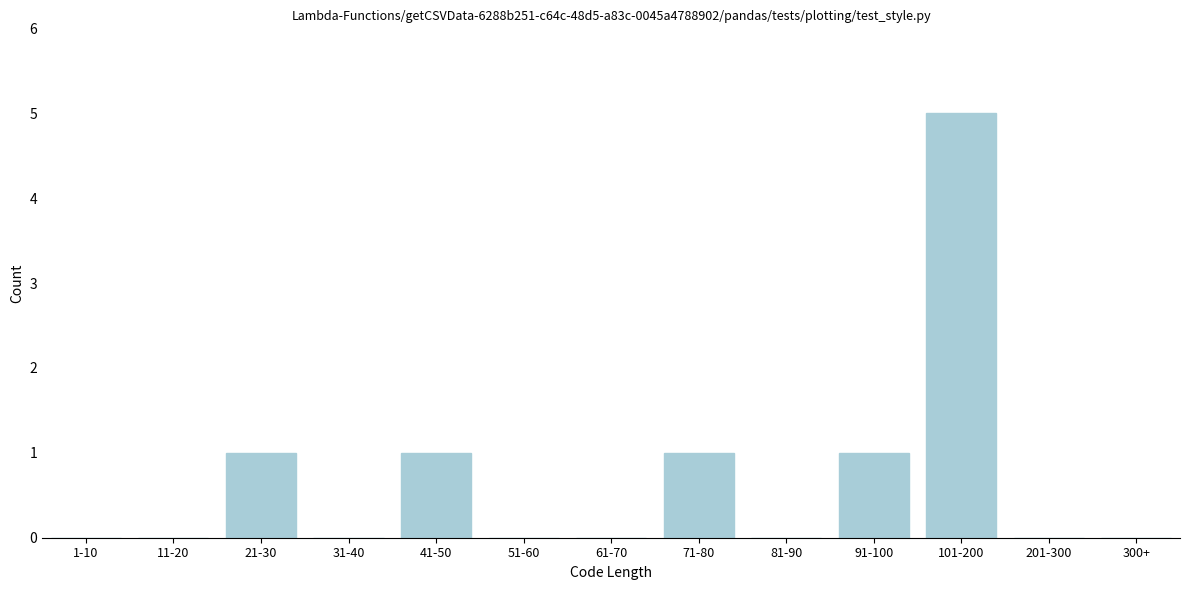

Reading left to right, what are all the values shown in this chart?

1-10=0	11-20=0	21-30=1	31-40=0	41-50=1	51-60=0	61-70=0	71-80=1	81-90=0	91-100=1	101-200=5	201-300=0	300+=0